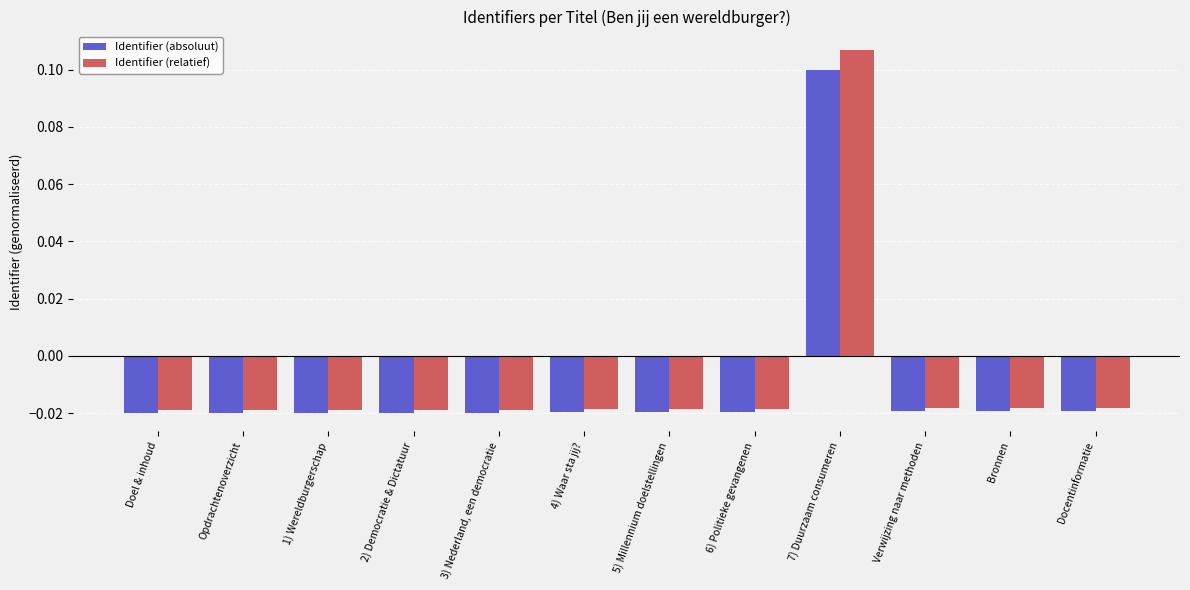

What are all the series names shown in the legend?

Identifier (absoluut), Identifier (relatief)